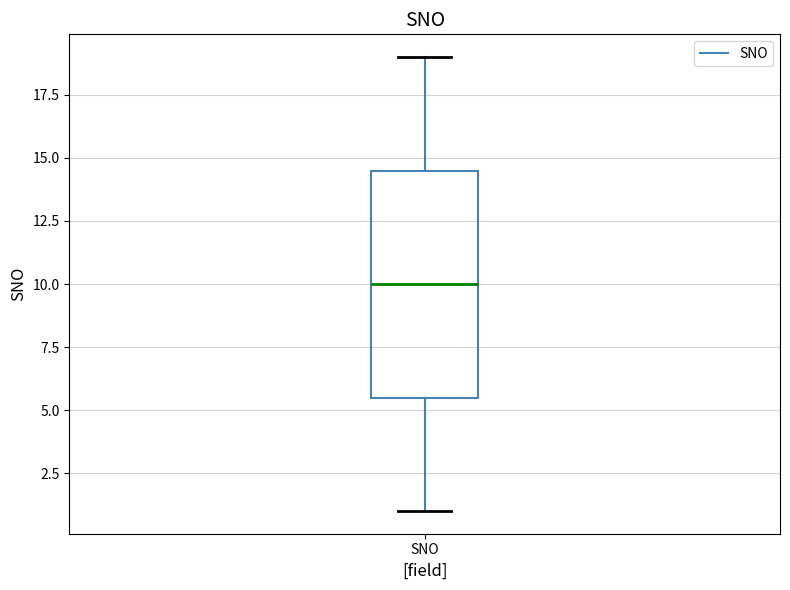

Read this box plot against the y-axis: the position of the median line, the range covered by the box, and the ends of both whiskers. The values are not printed on the chart, so give them approximately, as read against the axis.

median 10.0, box 5.5 to 14.5, whiskers 1.0 to 19.0